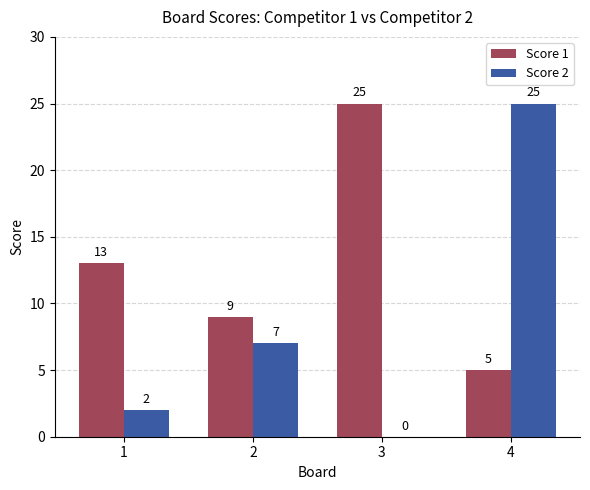

Count the Score 1 values in the range 9 to 25.

3